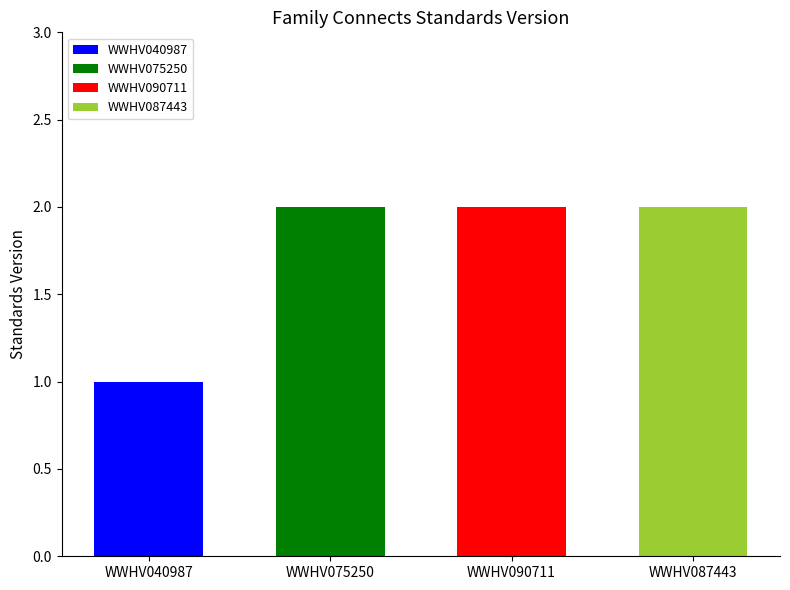

At which label is the value closest to 1?

WWHV040987